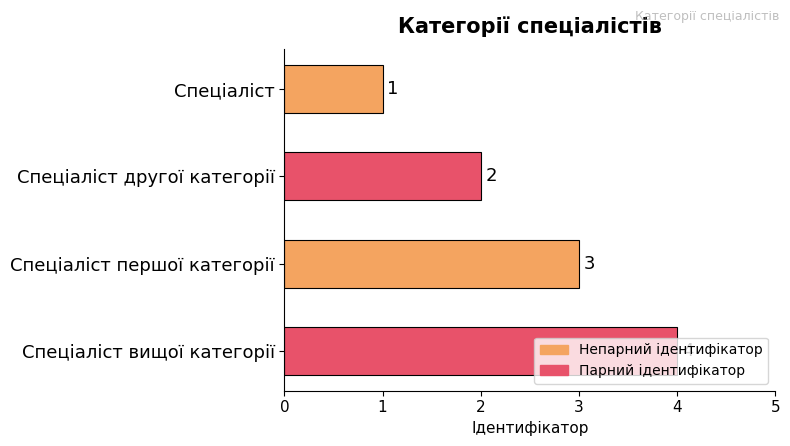

The value at Спеціаліст is 0. True or false?

False